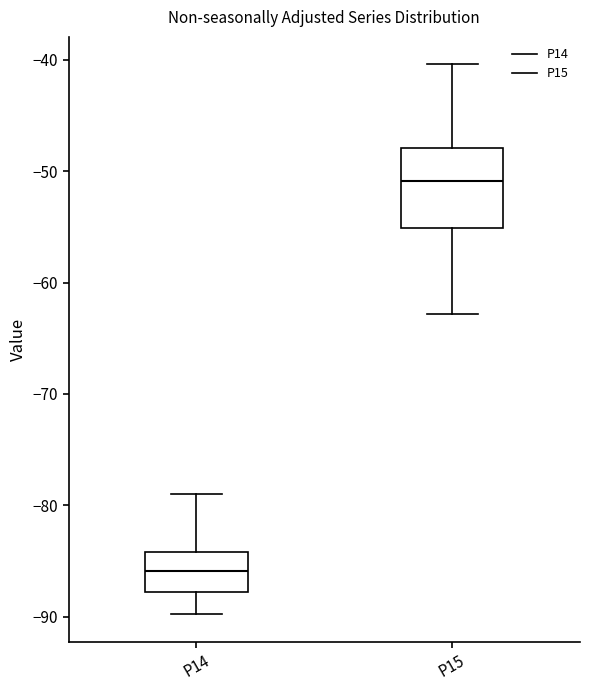

Which box's median line is the highest?

P15